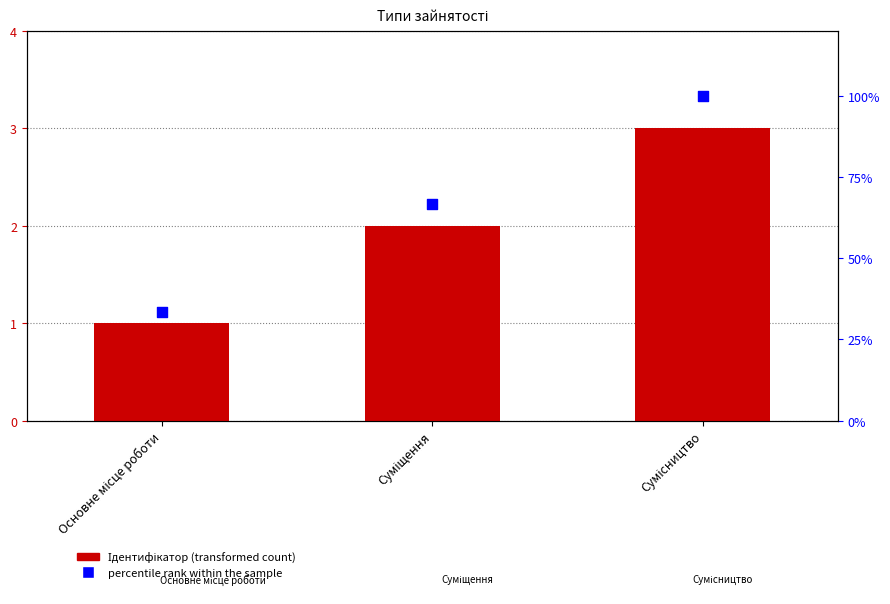

What is the total value across all series at Суміщення?

68.7